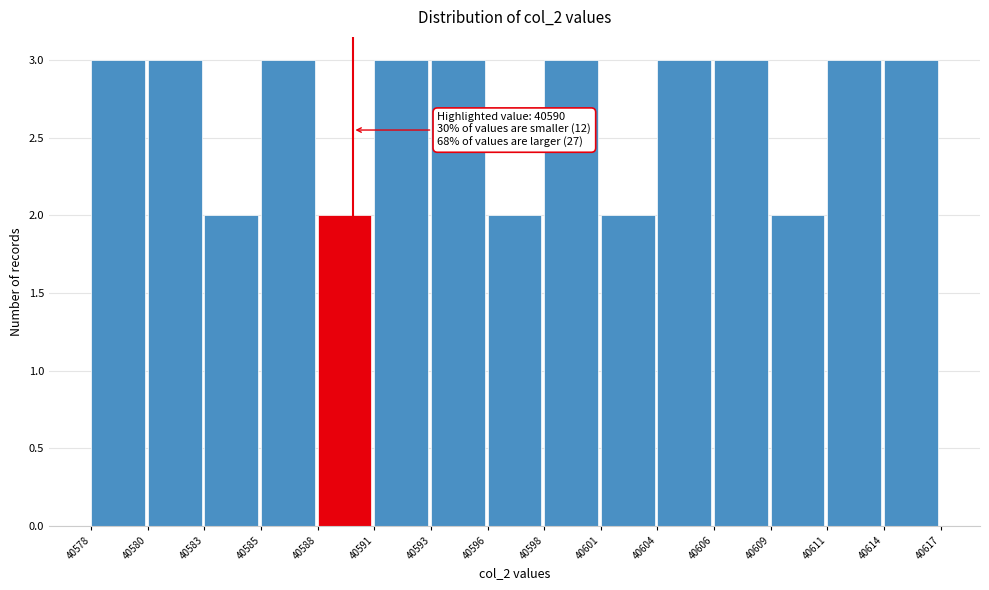

Reading left to right, transcribe all the data shown in this chart.

40578=3	40580=3	40583=2	40585=3	40588=2	40591=3	40593=3	40596=2	40598=3	40601=2	40604=3	40606=3	40609=2	40611=3	40614=3